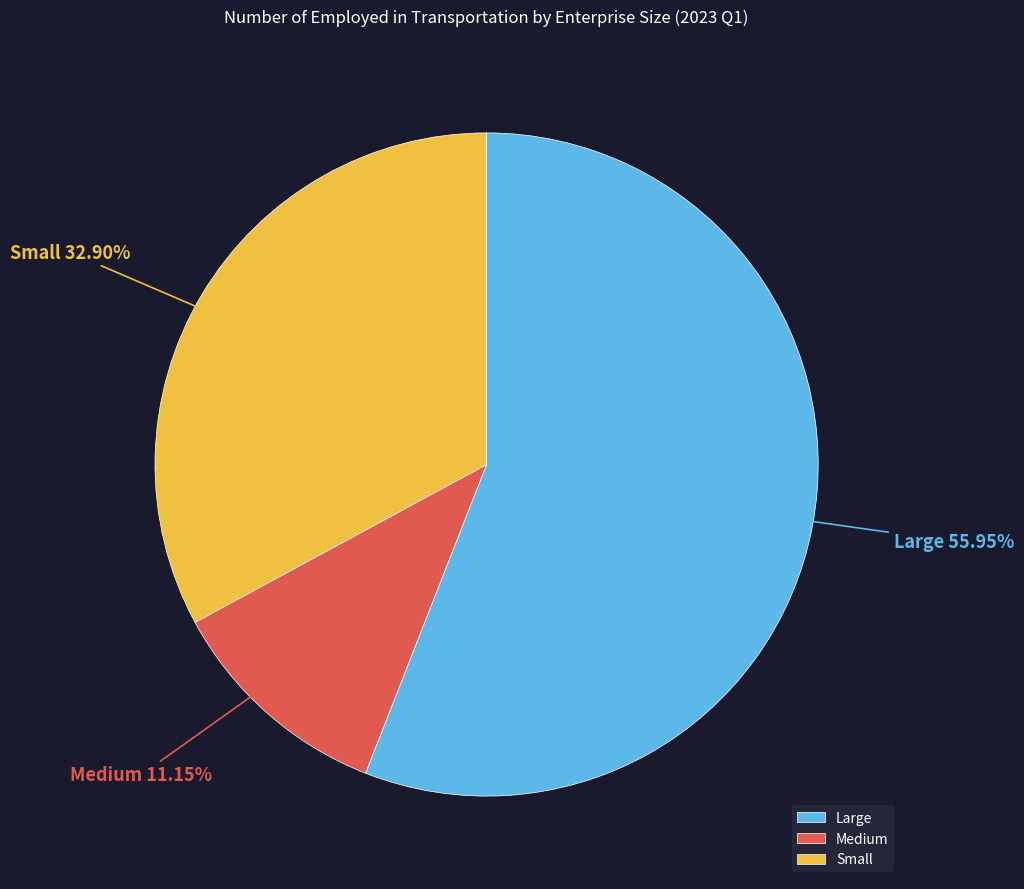

What percentage is NOT represented by Small?

67.1%